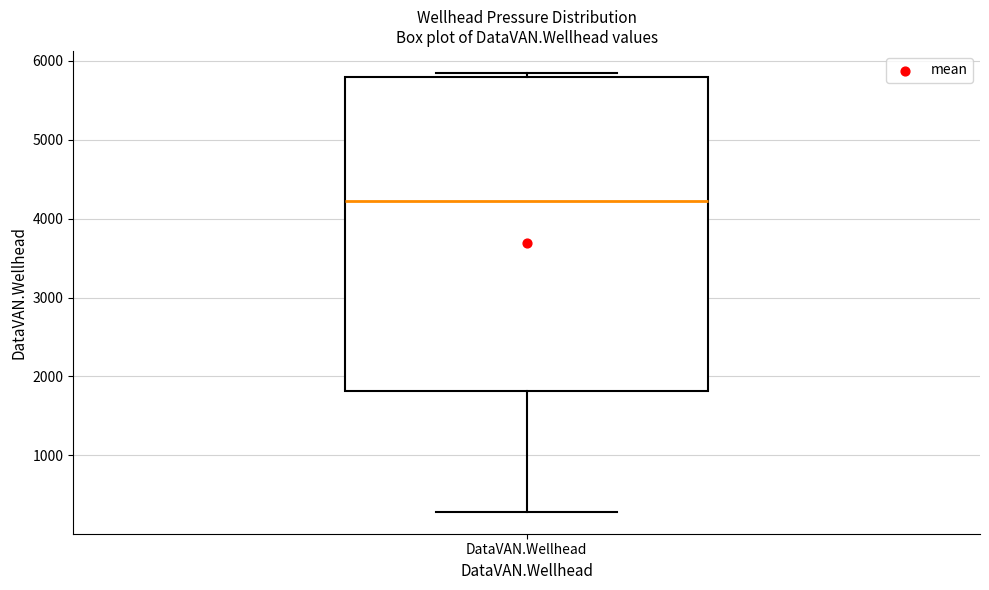

Where does the median line of the box for DataVAN.Wellhead sit on the y-axis? The values are not printed on the chart, so give them approximately, as read against the axis.

4200